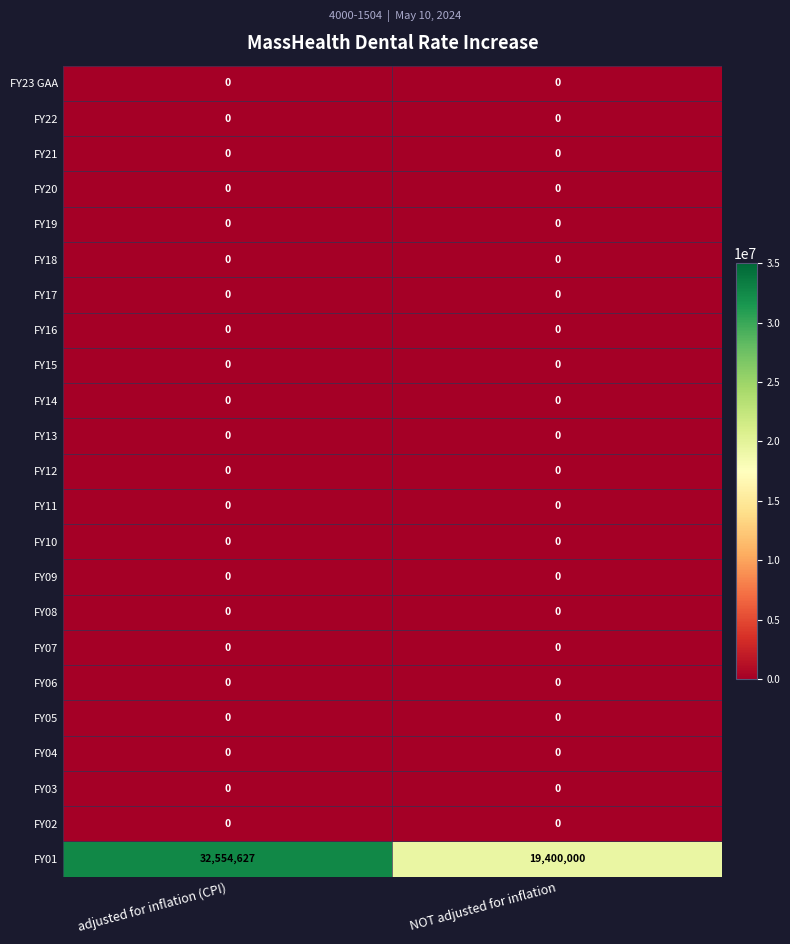

True or false: FY18 has a value of 0 at NOT adjusted for inflation.

True